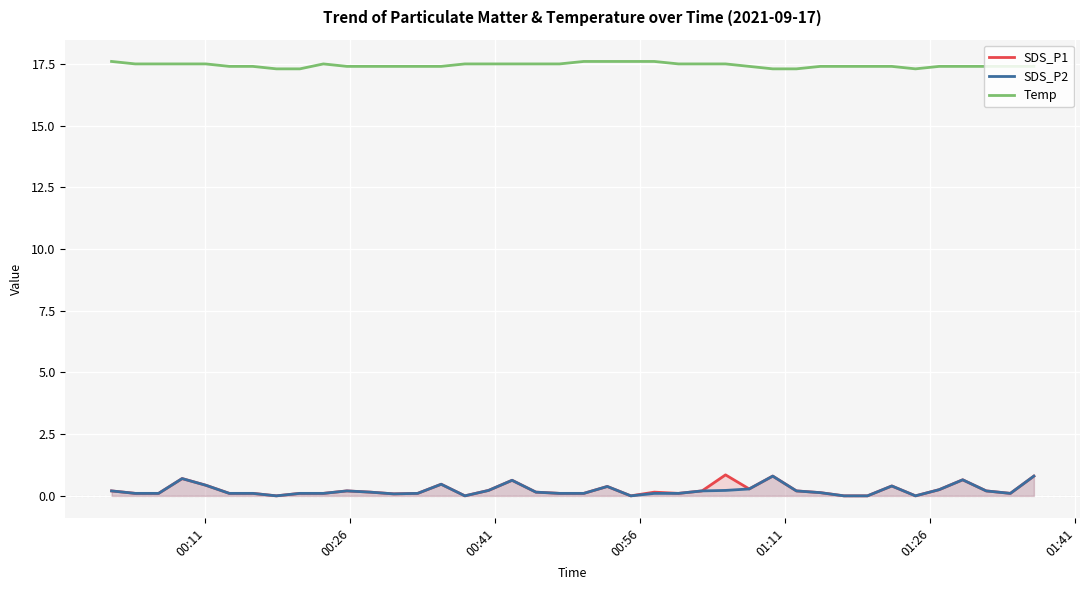

Which series has the largest total across all categories?

Temp